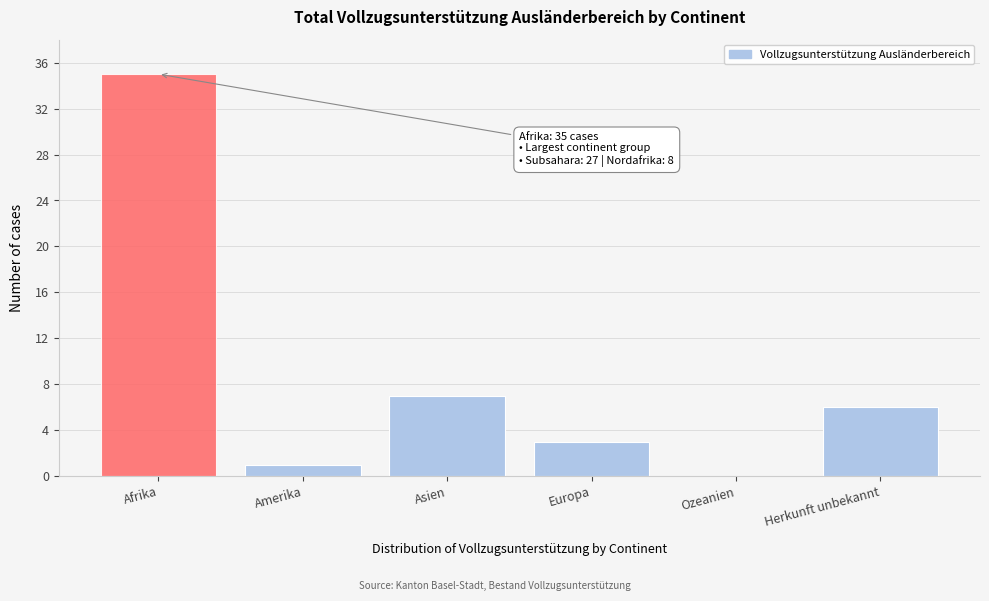

Reading right to left, extract all data points from this chart.

Herkunft unbekannt=6	Ozeanien=0	Europa=3	Asien=7	Amerika=1	Afrika=35